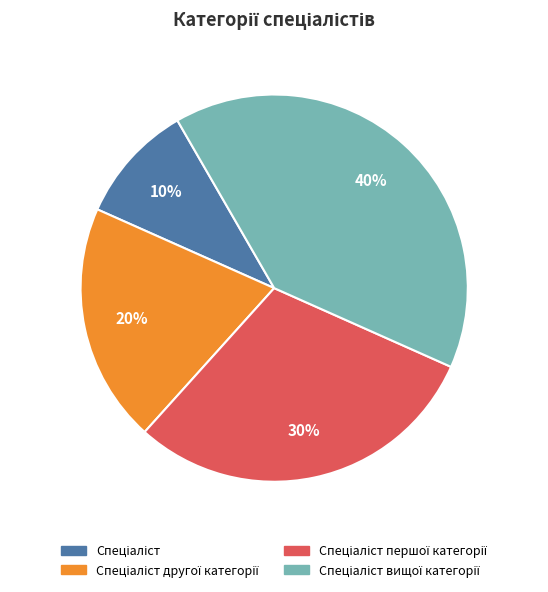

To the nearest percent, what is the average slice percentage?

25%